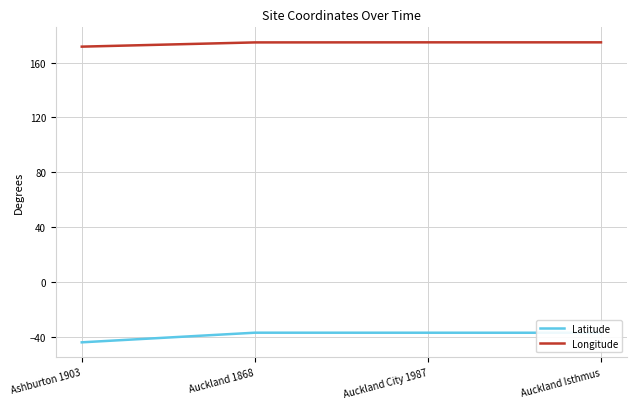

Which series has the largest range (max minus min)?

Latitude